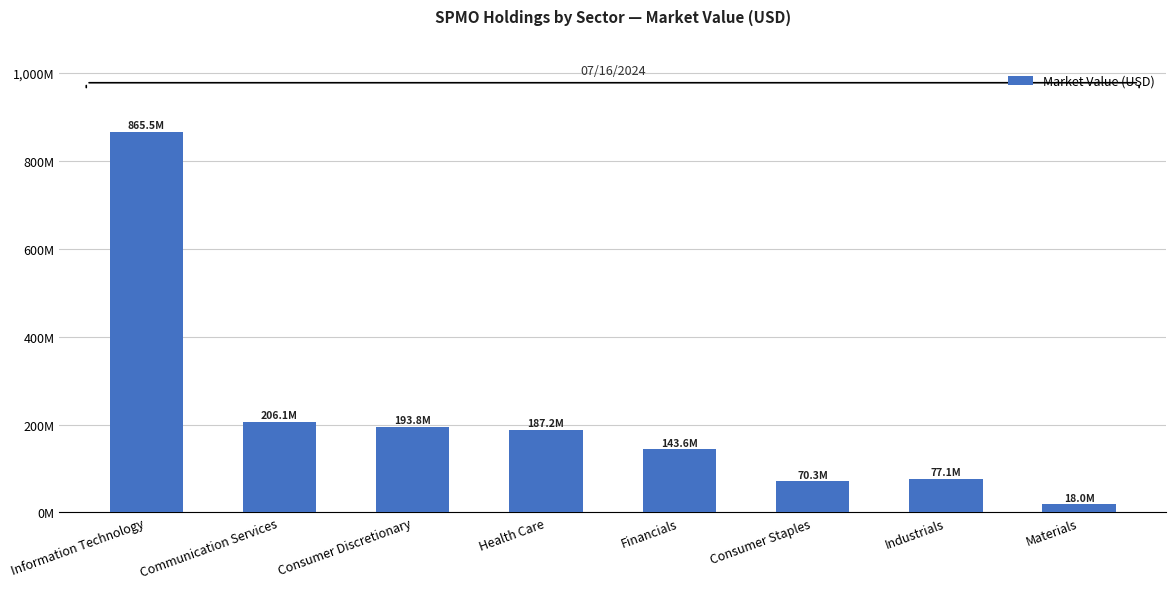

Approximately how many times larger is the value at Materials compared to Consumer Discretionary?

0.1